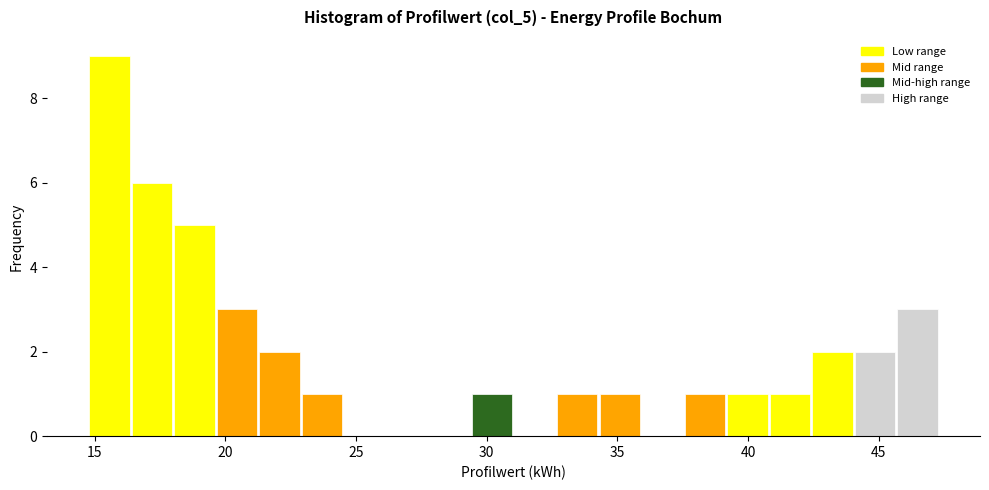

Around what value on the x-axis is the tallest bar? Give the approximate position of its centre, as read against the axis.

15.5